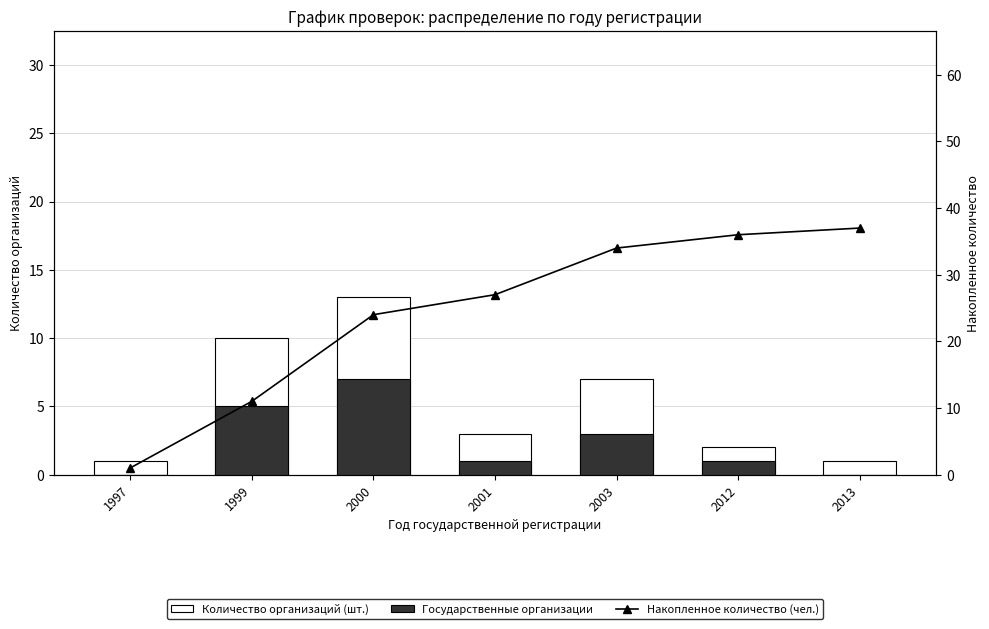

Where is Количество организаций (шт.) nearest to the value 7?

2003